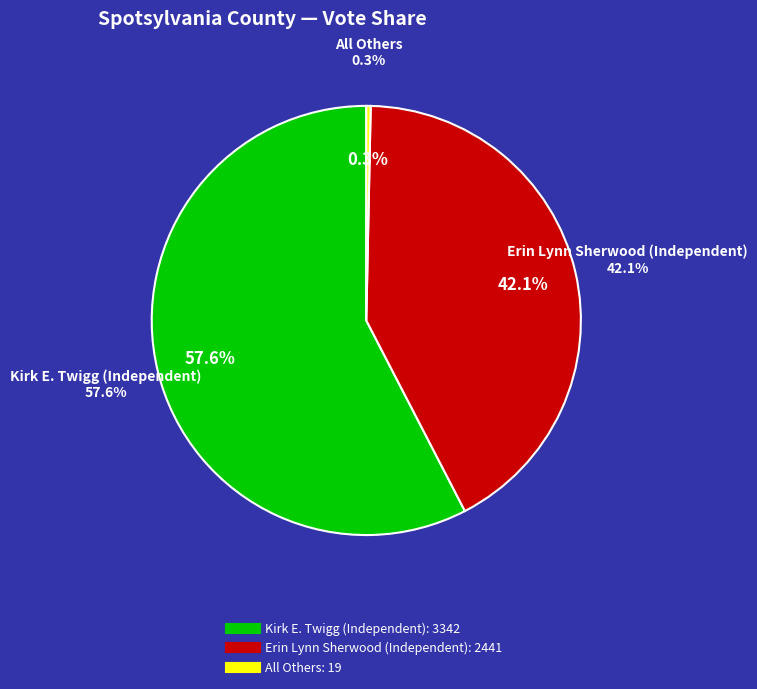

Which has a higher value, Kirk E. Twigg (Independent) or All Others?

Kirk E. Twigg (Independent)